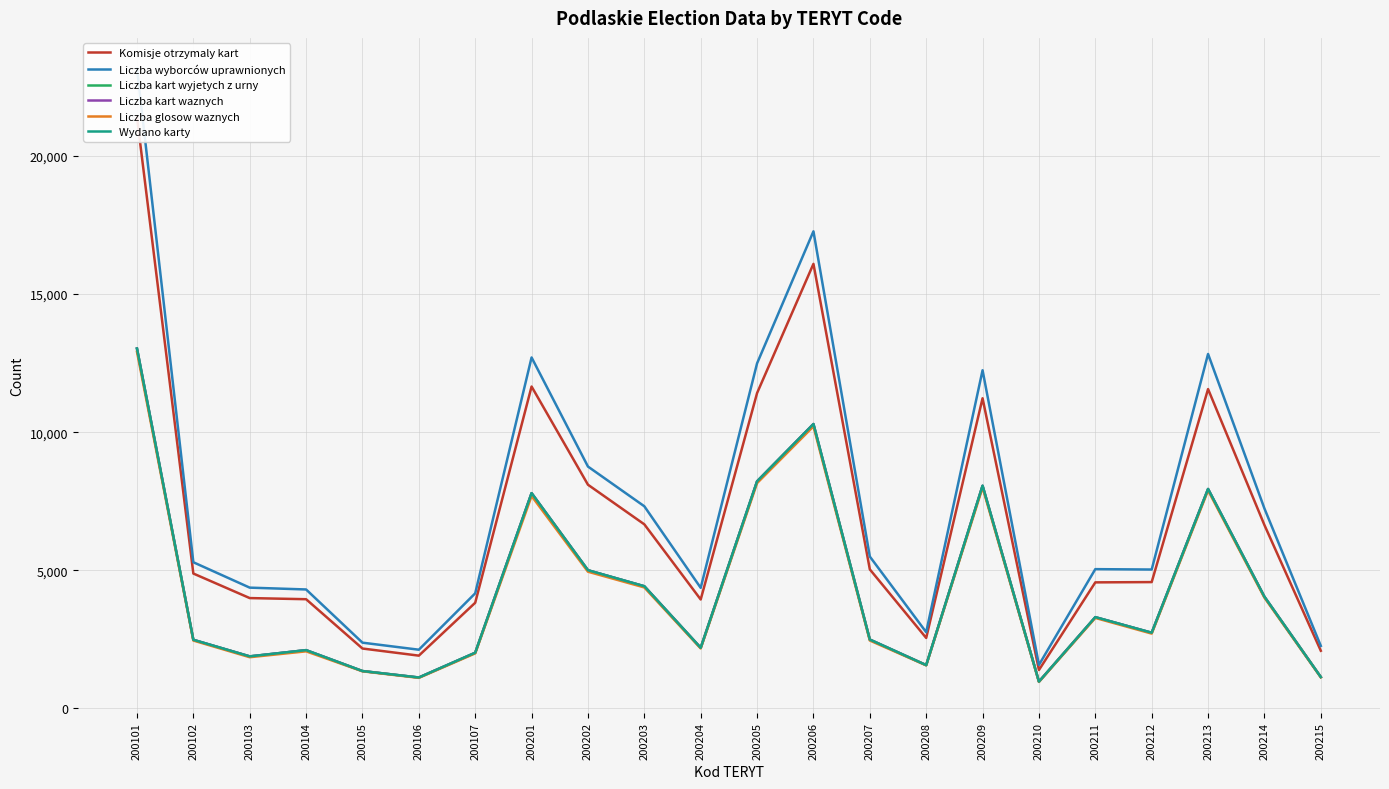

Is it true that Liczba kart waznych equals 8218 at 200205?

True